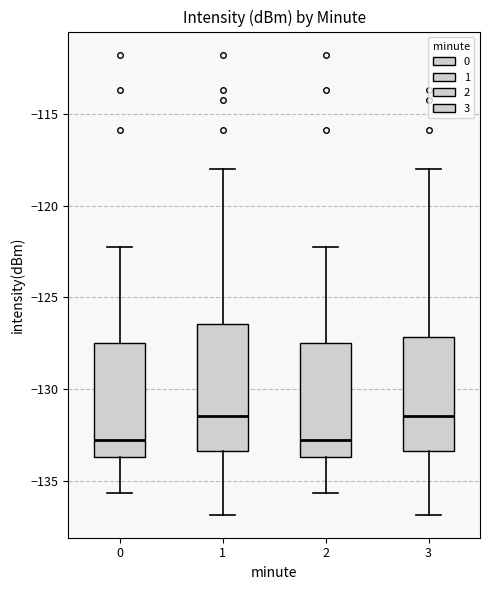

Which box is the tallest, from its lower edge to its upper edge?

1